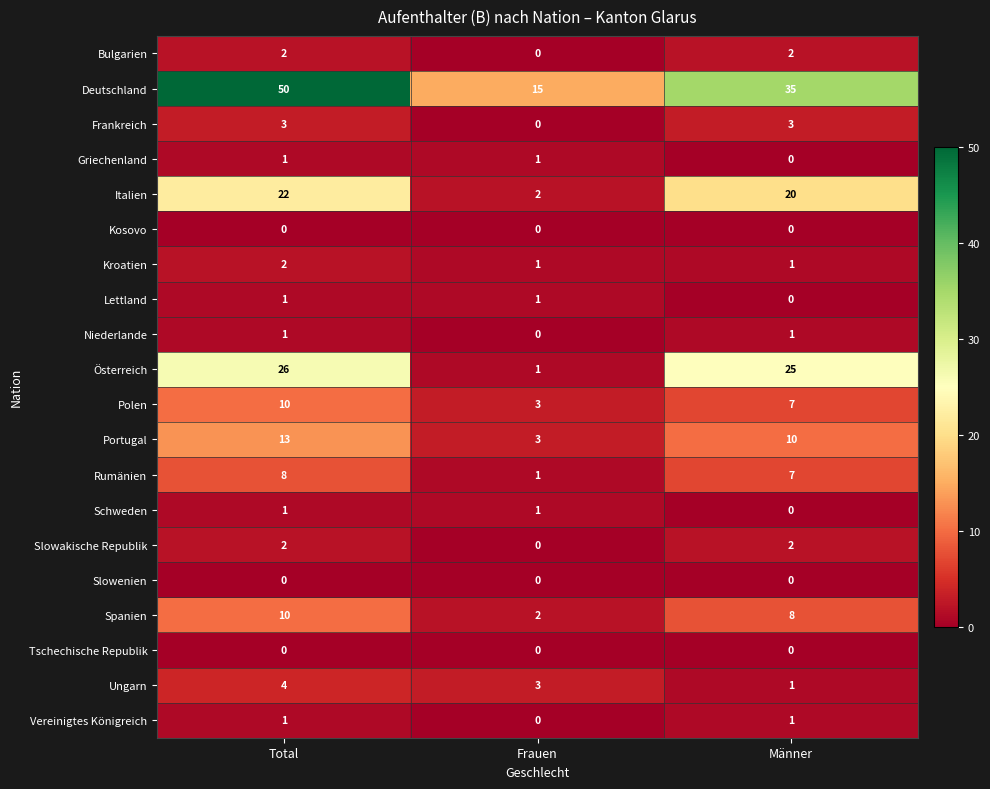

How many distinct data groups are displayed?

20